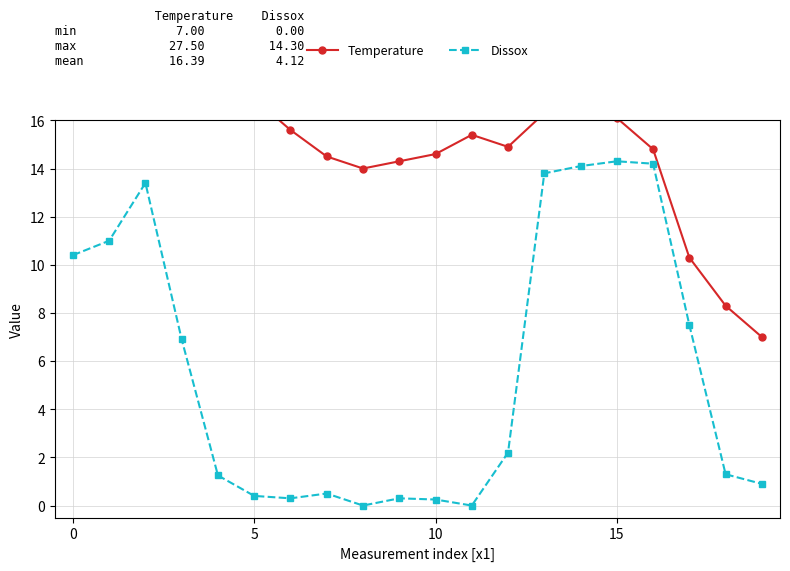

The Dissox series shows 3.1 at 0. True or false?

False